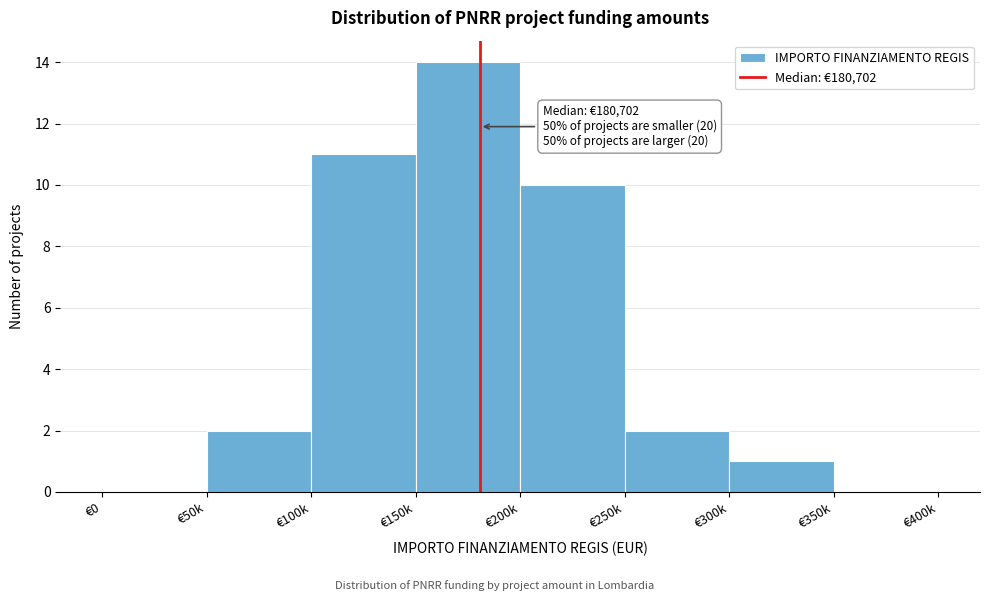

Reading left to right, extract all data points from this chart.

€0=0	€50k=2	€100k=11	€150k=14	€200k=10	€250k=2	€300k=1	€350k=0